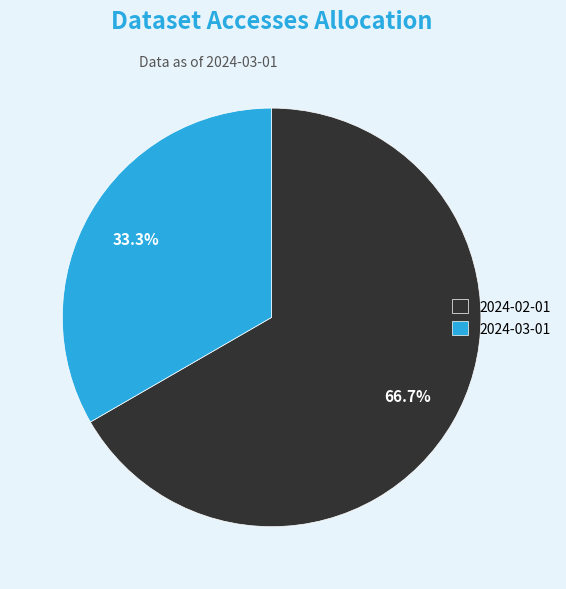

True or false: 2024-03-01 accounts for 33% of the total.

True